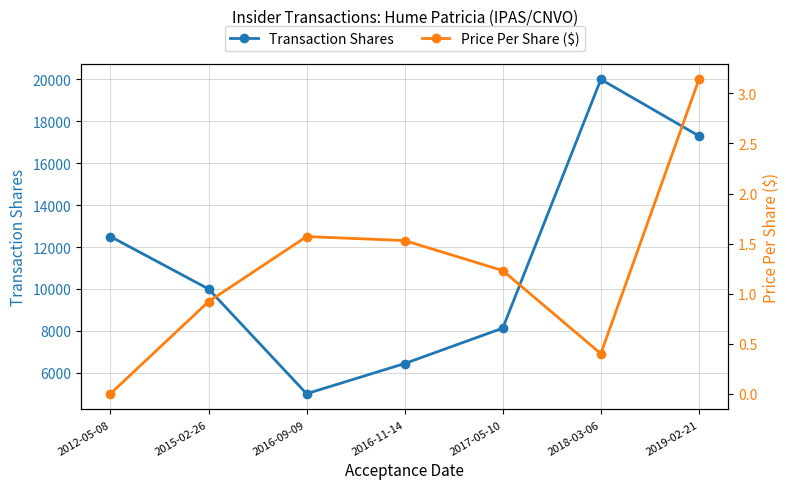

What position from the left is 2015-02-26?

2